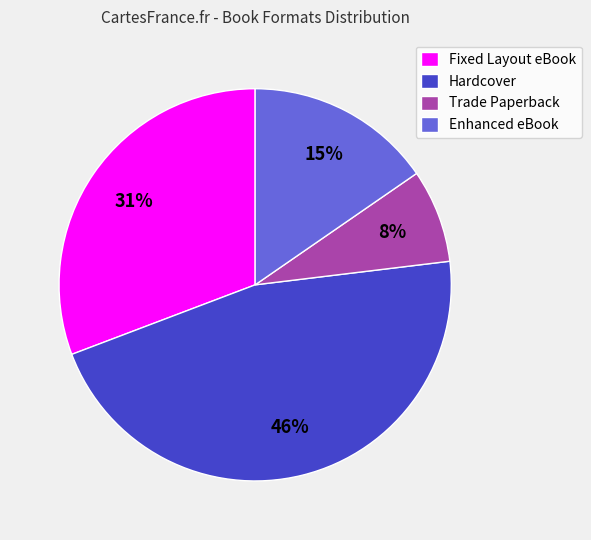

To the nearest percent, what percentage of the pie is Enhanced eBook?

15%